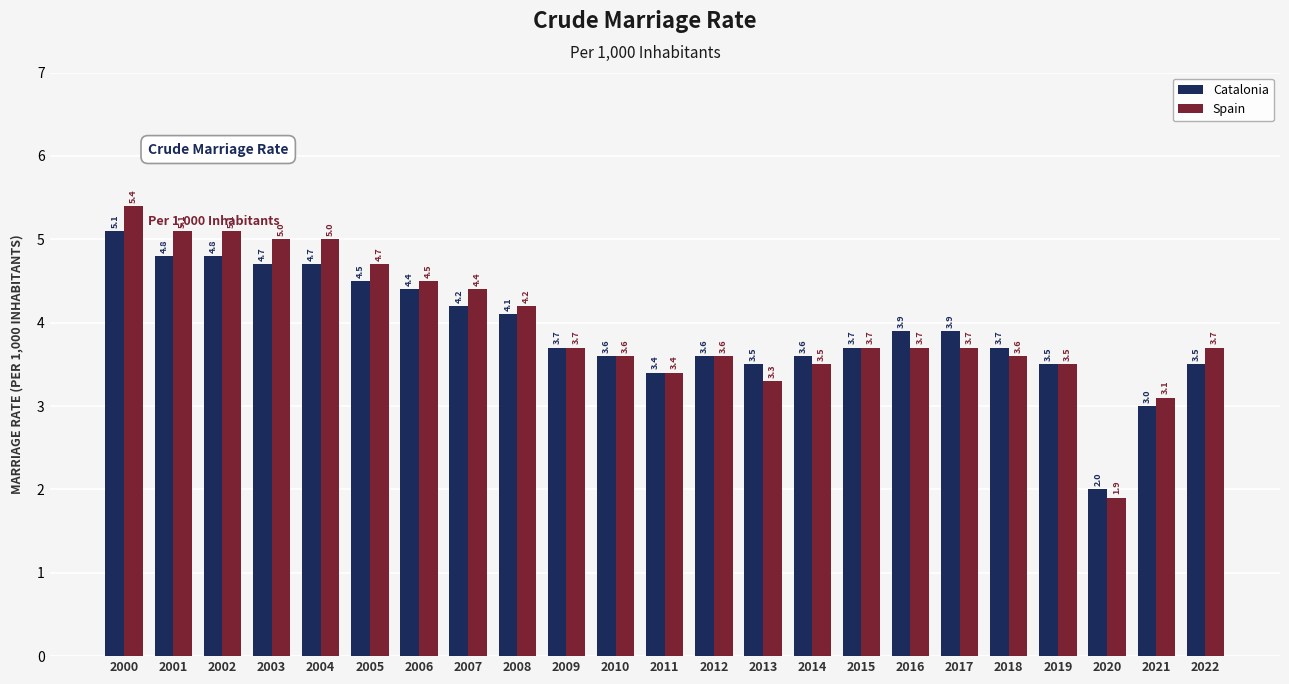

What is the spread (max minus min) of values at 2000?

0.3